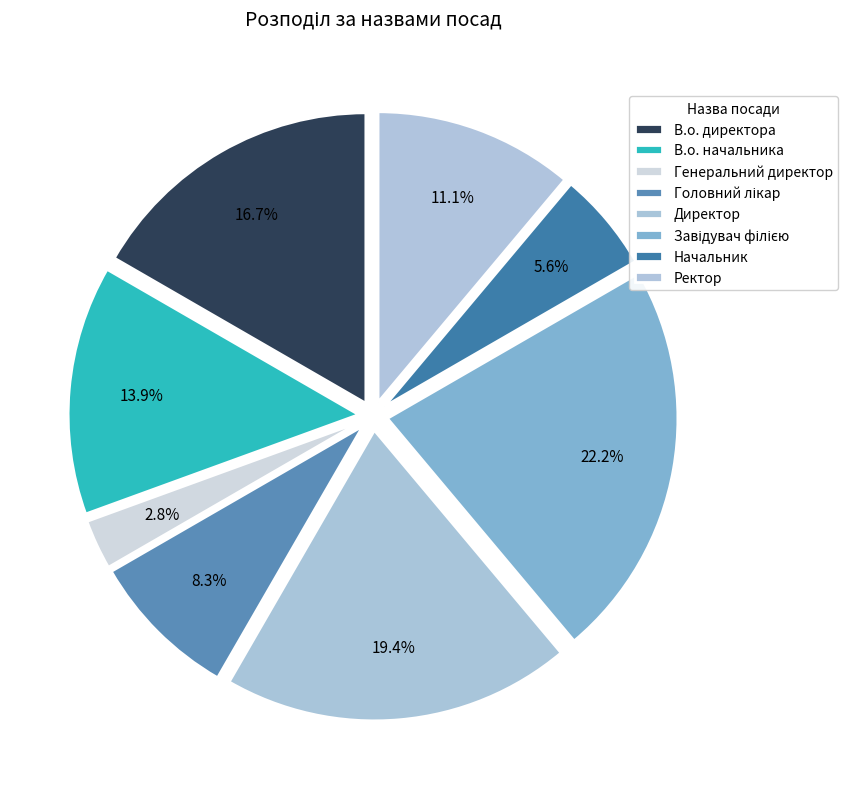

What percentage do В.о. начальника and Головний лікар together represent?

22.2%